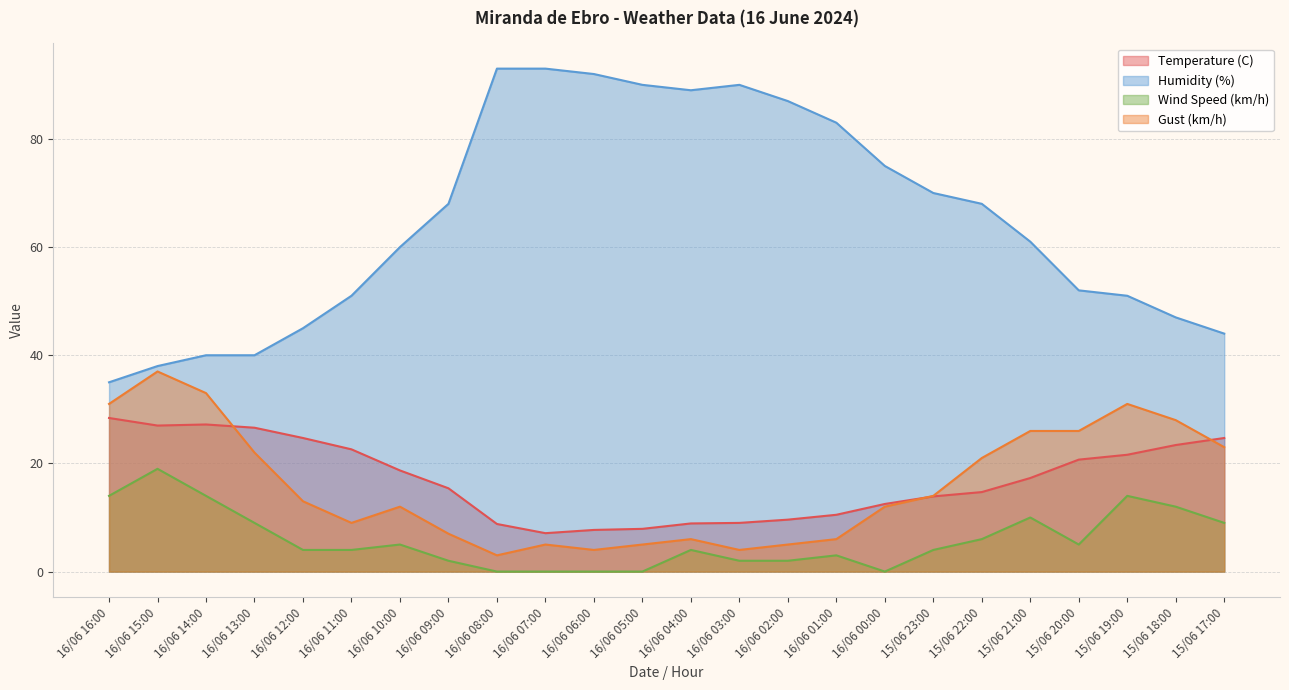

What is the difference between the maximum and minimum values in the Humidity (%) series?

58.0